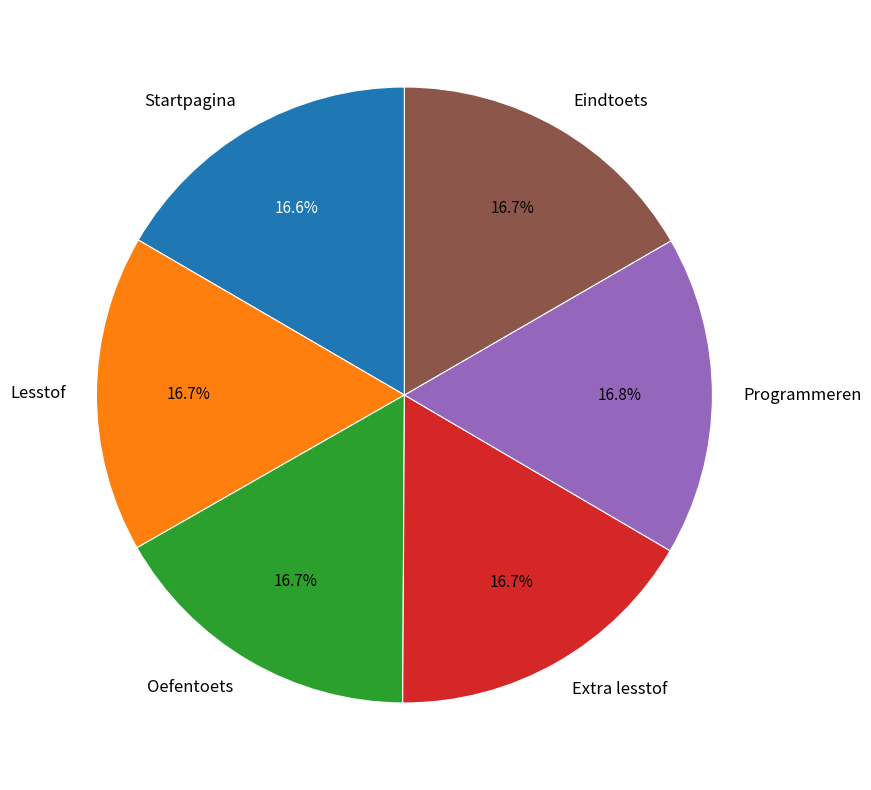

Does any single category account for the majority?

No